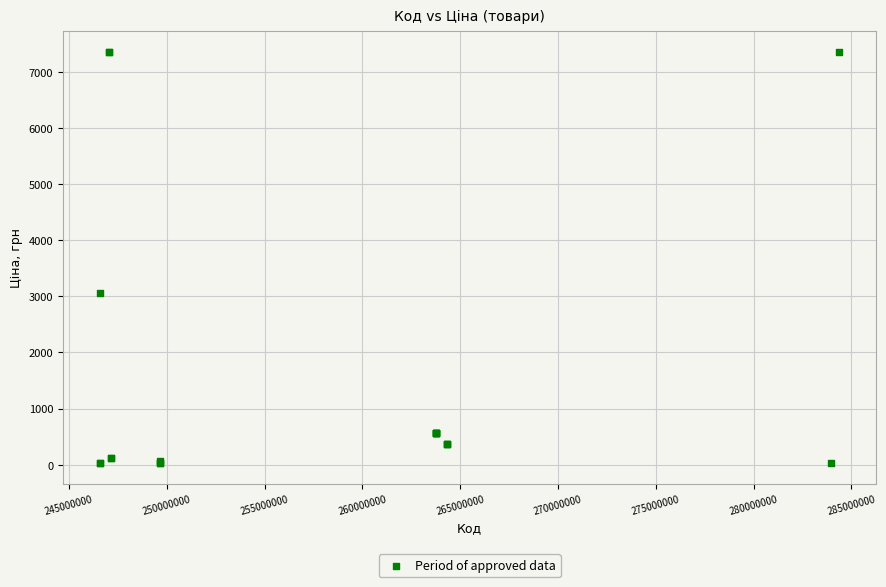

What Y value in the scatter plot is closest to 3693?

3059.7